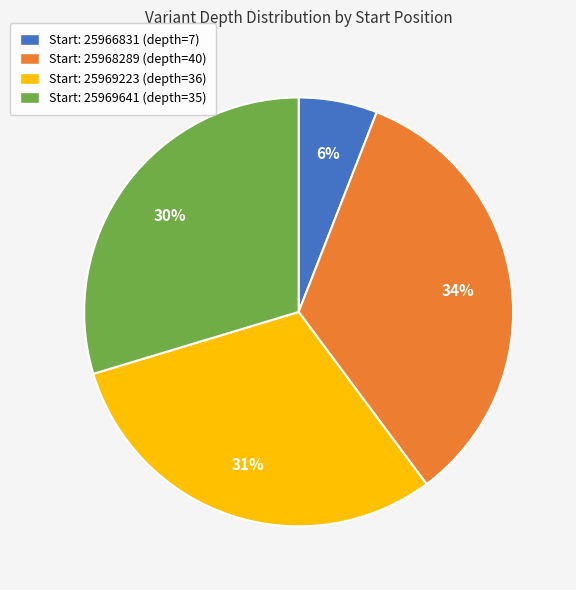

Is Start: 25968289 (depth=40) the majority of the pie?

No